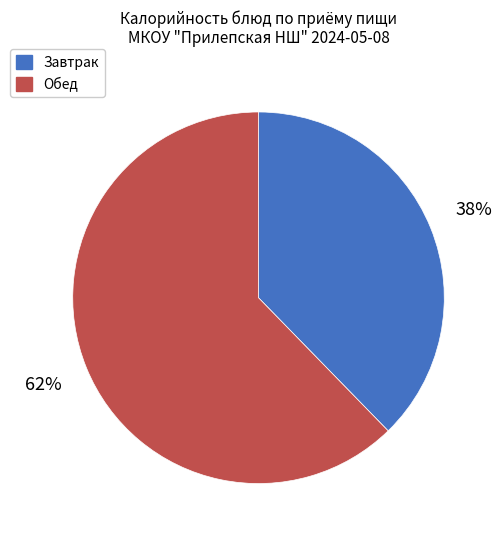

To the nearest percent, what is the average slice percentage?

50%